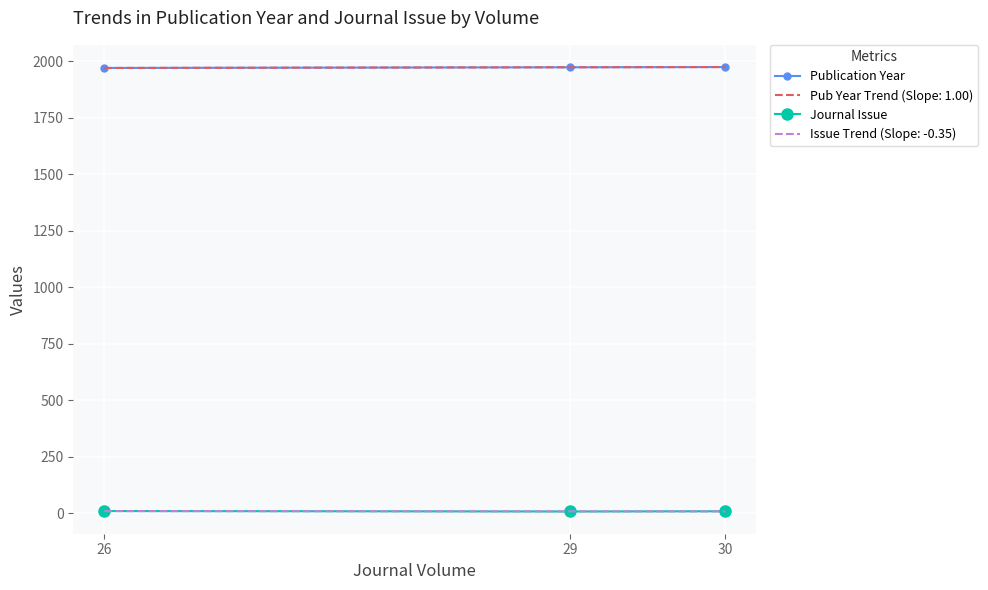

What is the difference between the highest and lowest values at 30?

1966